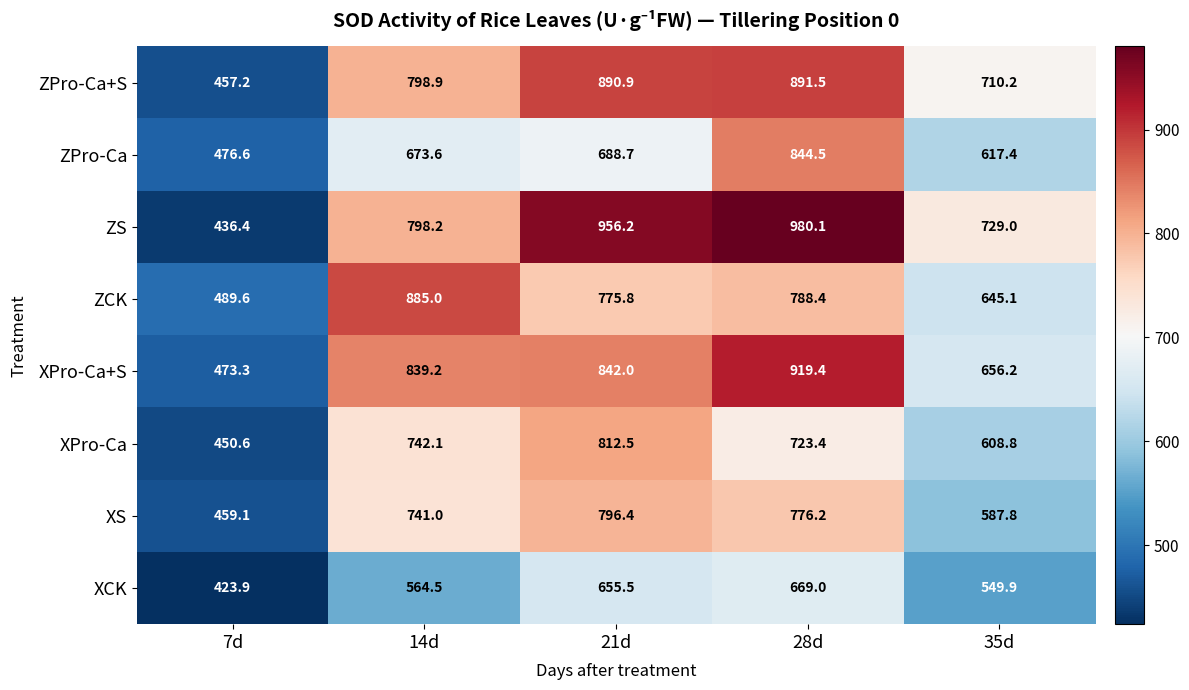

List the series in order of their peak value, highest first.

ZS, XPro-Ca+S, ZPro-Ca+S, ZCK, ZPro-Ca, XPro-Ca, XS, XCK